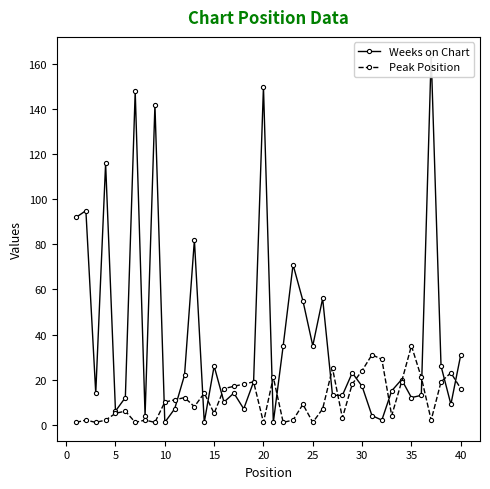

What is the minimum value shown in the chart?

1